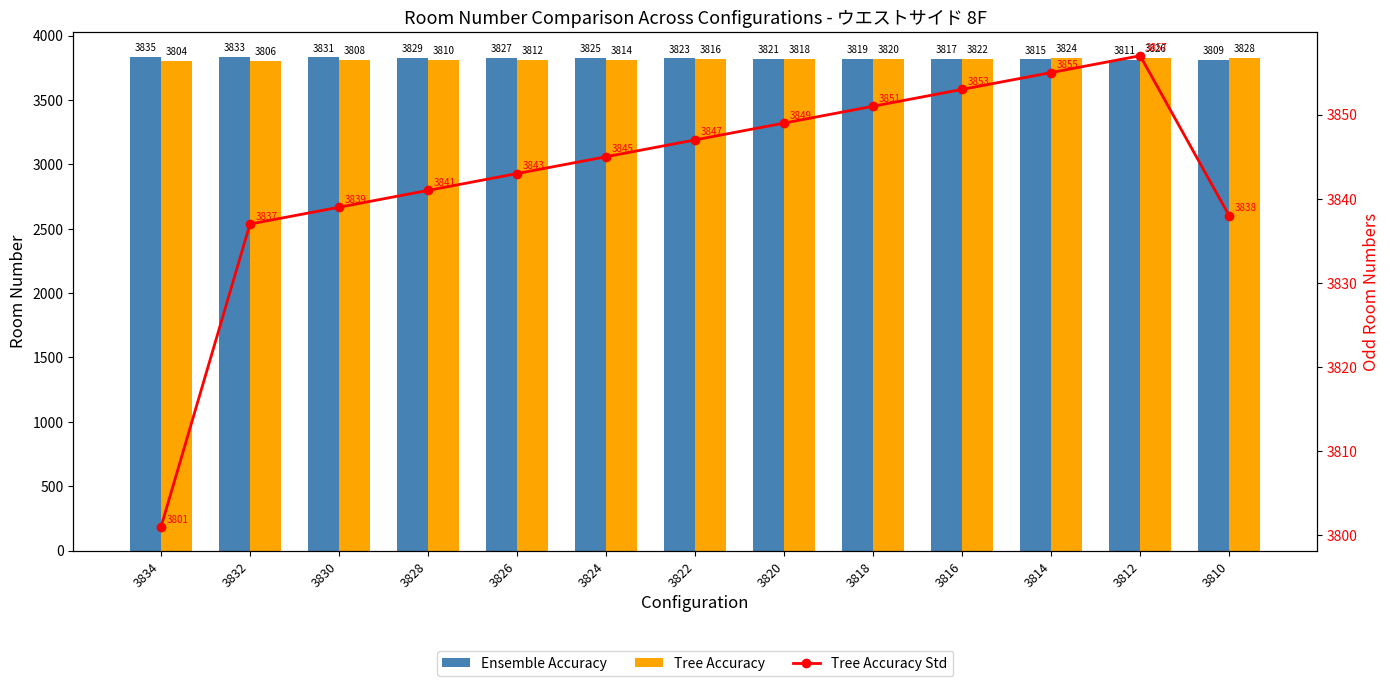

Which series has the largest total across all categories?

Tree Accuracy Std